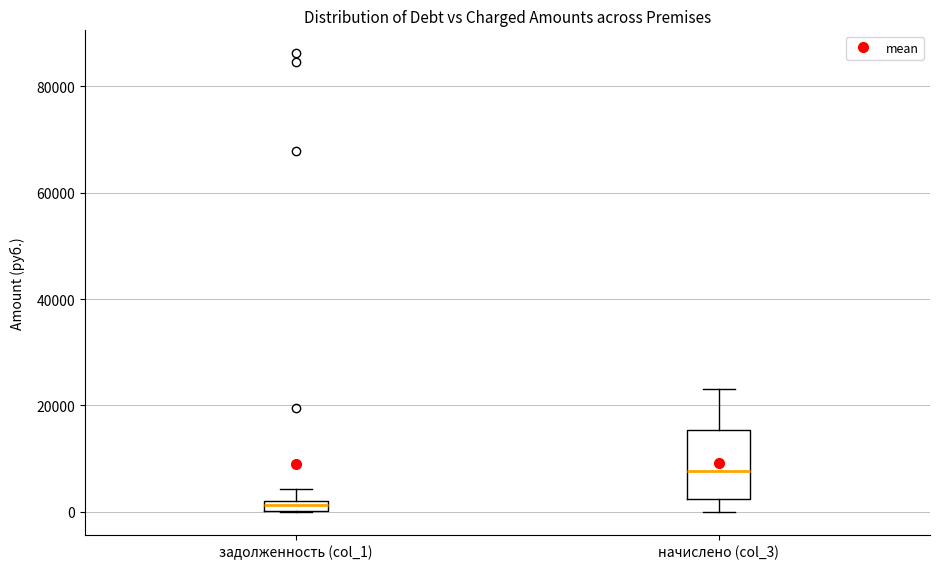

Which box is the tallest, from its lower edge to its upper edge?

начислено (col_3)